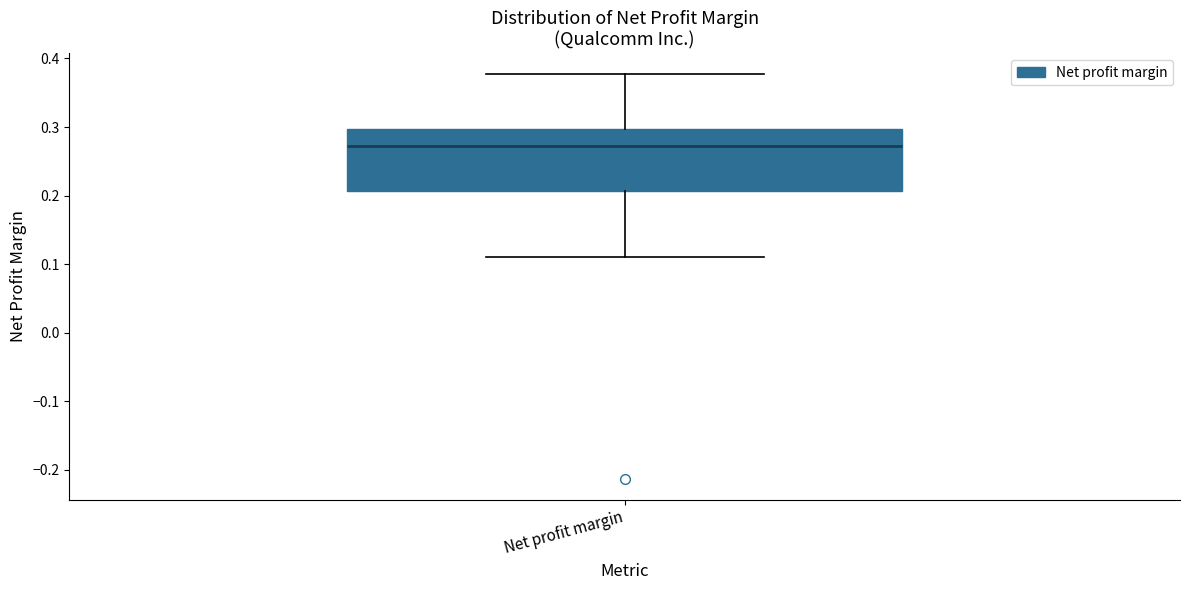

Where does the upper whisker of the box for Net profit margin end on the y-axis? The values are not printed on the chart, so give them approximately, as read against the axis.

0.38